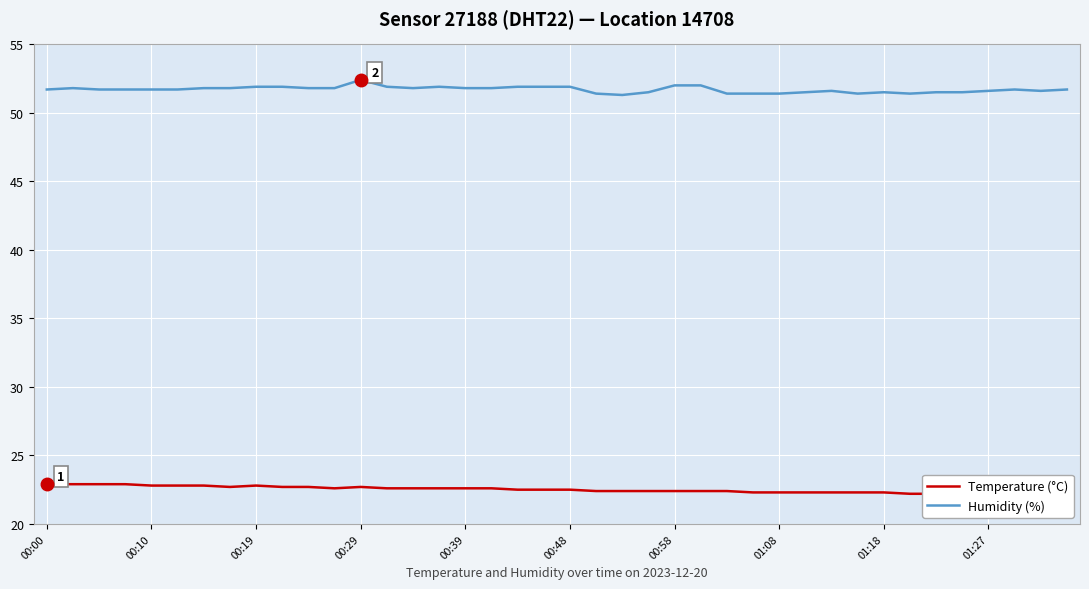

True or false: Temperature (°C) and Humidity (%) cross at least once.

False